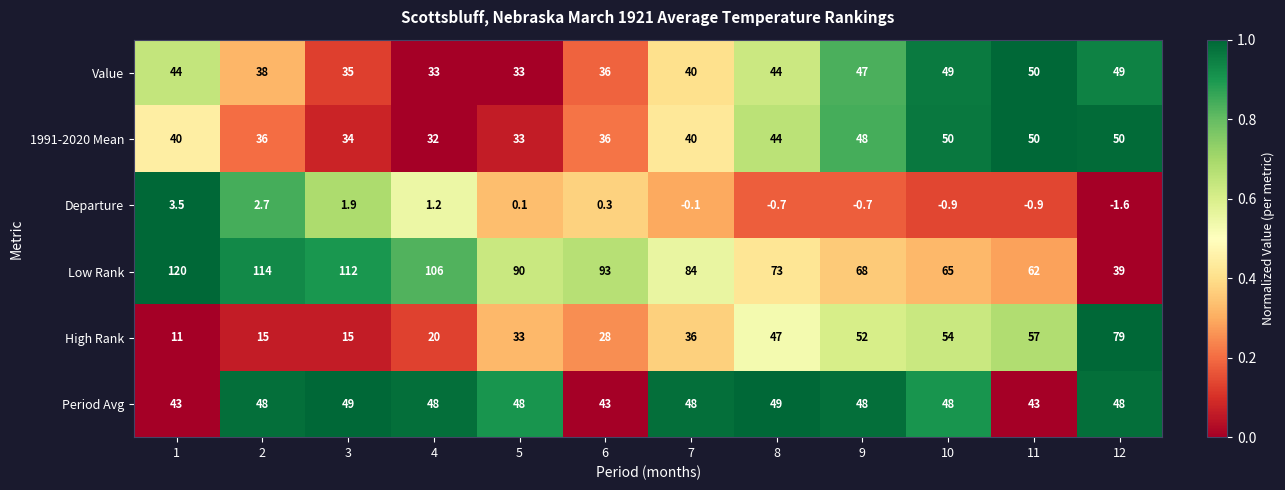

The value of High Rank at 3 is 25.4. True or false?

False